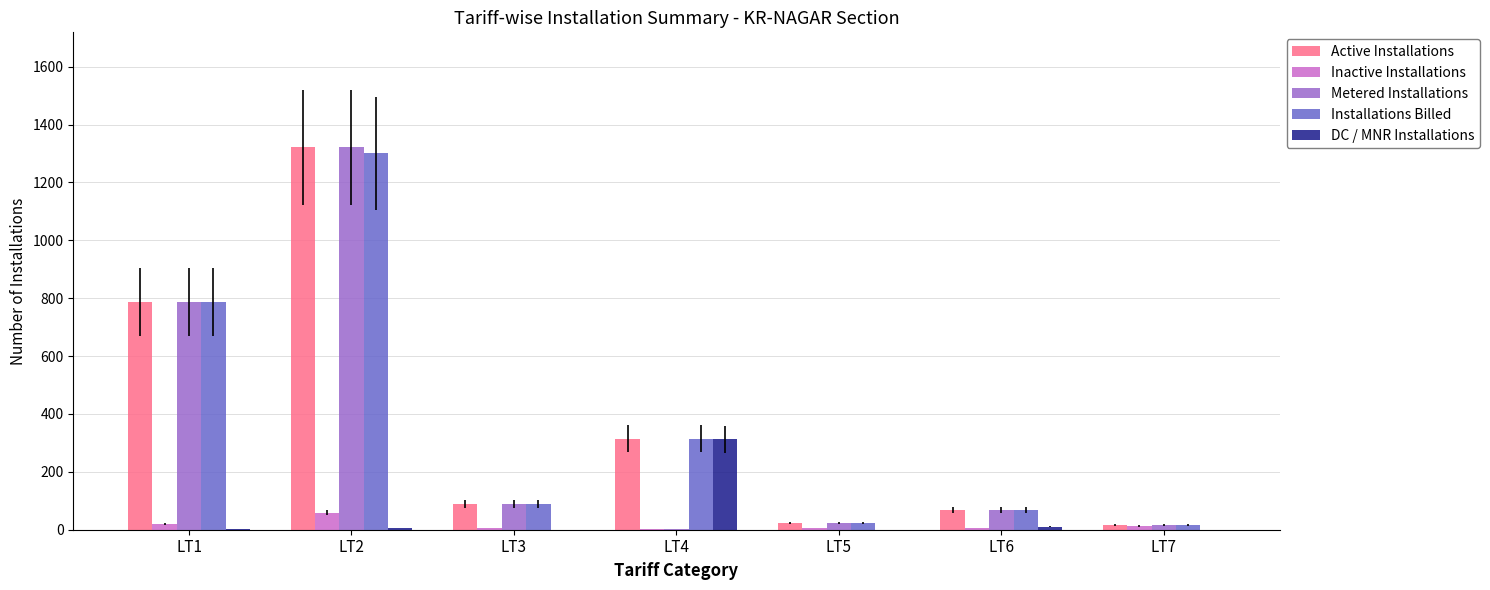

The Installations Billed series shows 1300 at LT2. True or false?

True